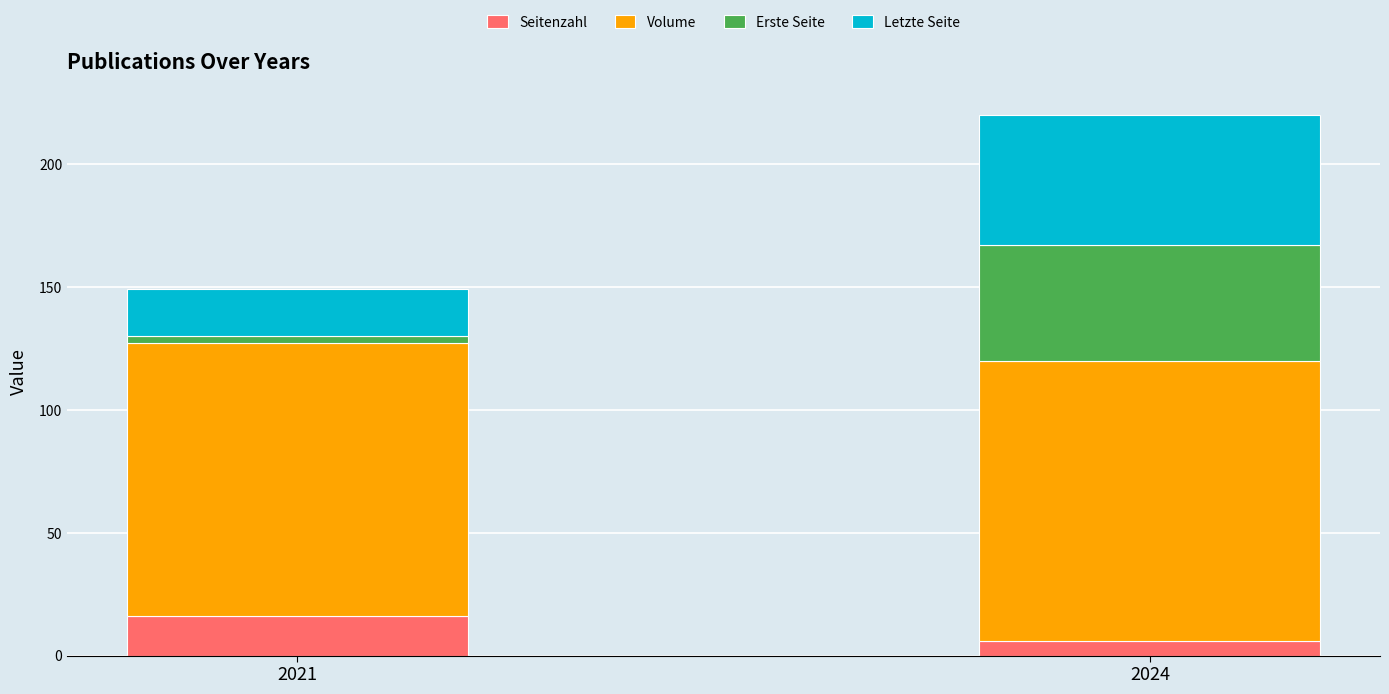

True or false: Seitenzahl has a value of 16 at 2021.

True